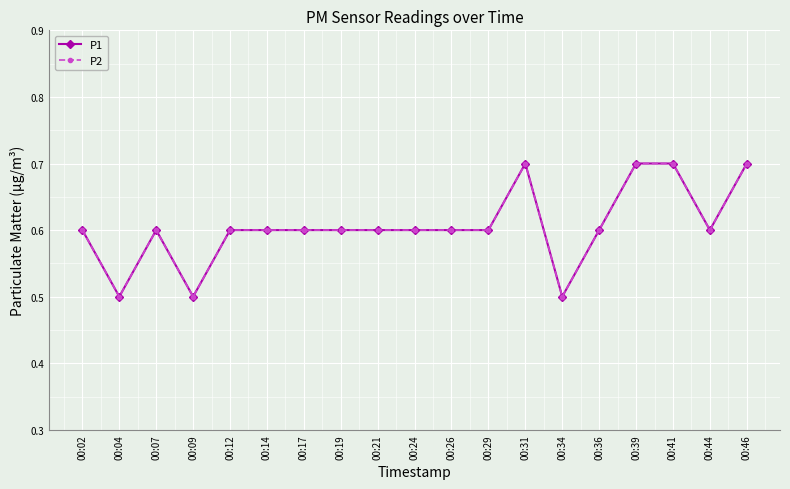

Reading left to right, list all the values displayed in this chart.

P1: 0.6	0.5	0.6	0.5	0.6	0.6	0.6	0.6	0.6	0.6	0.6	0.6	0.7	0.5	0.6	0.7	0.7	0.6	0.7
P2: 0.6	0.5	0.6	0.5	0.6	0.6	0.6	0.6	0.6	0.6	0.6	0.6	0.7	0.5	0.6	0.7	0.7	0.6	0.7